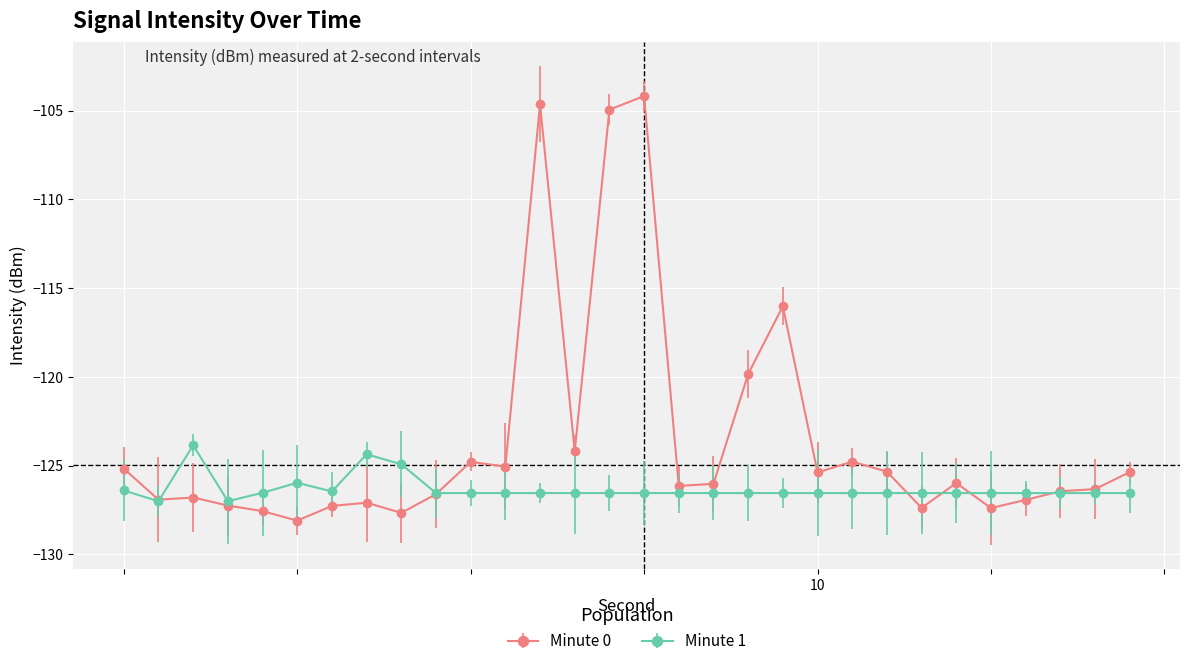

How many times do Minute 0 and Minute 1 cross each other?

6